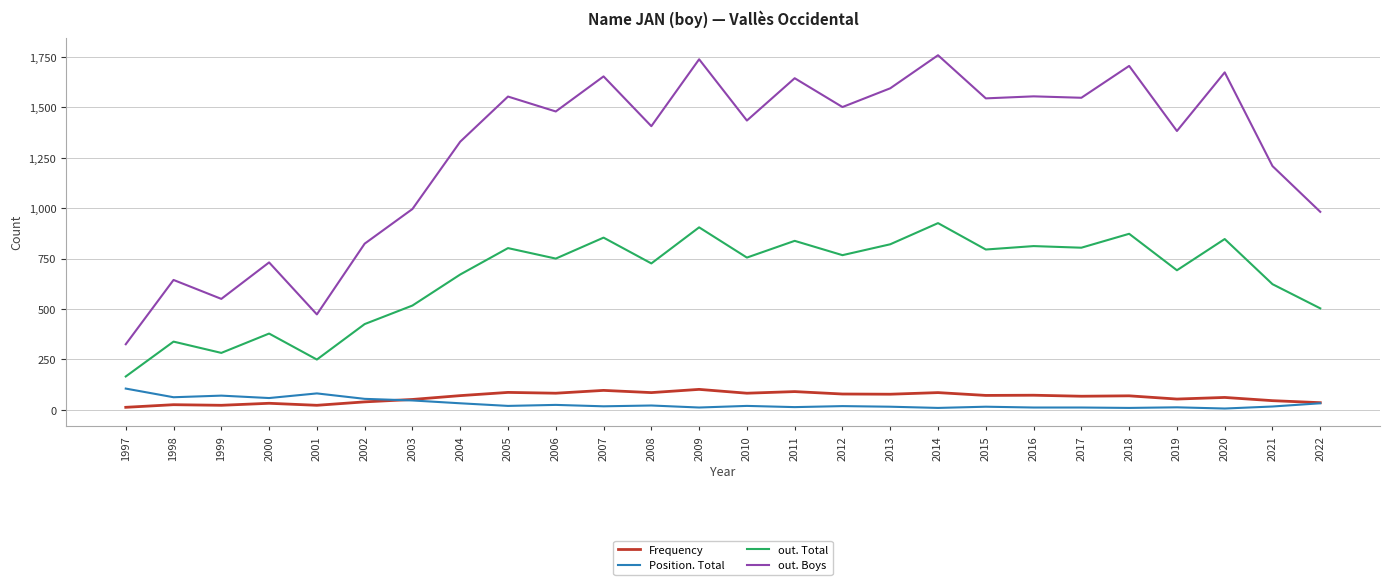

At which label does out. Total reach its minimum?

1997